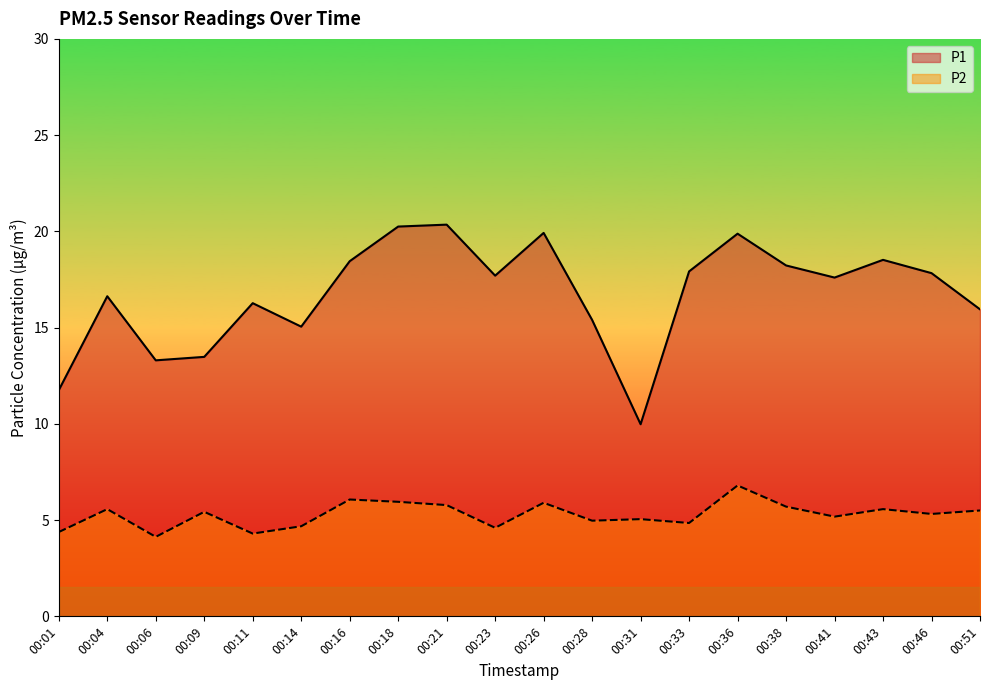

How many data points does each series have?

20